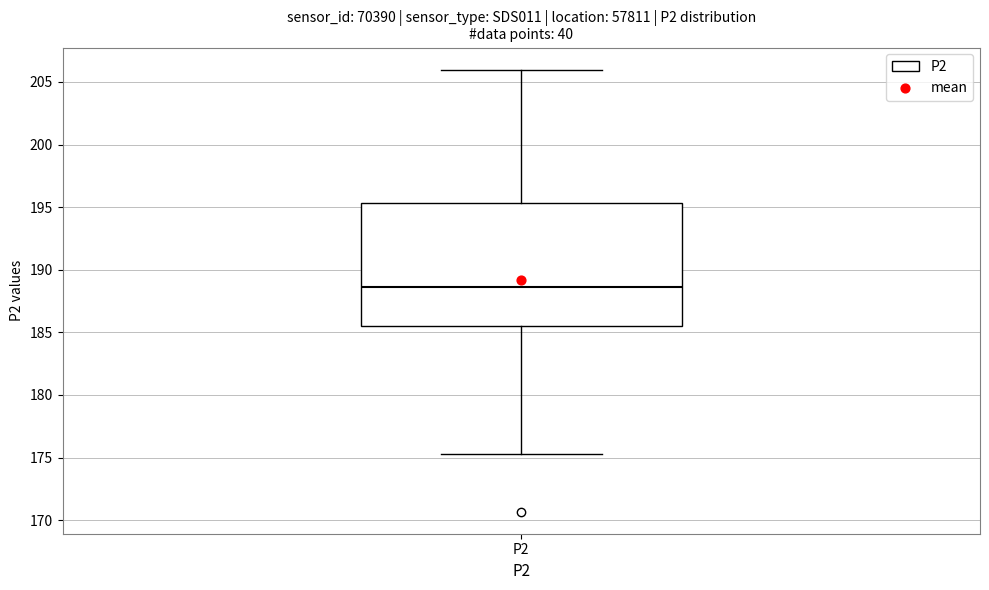

Read this box plot against the y-axis: the position of the median line, the range covered by the box, and the ends of both whiskers. The values are not printed on the chart, so give them approximately, as read against the axis.

median 188.5, box 185.5 to 195.5, whiskers 175.5 to 206.0